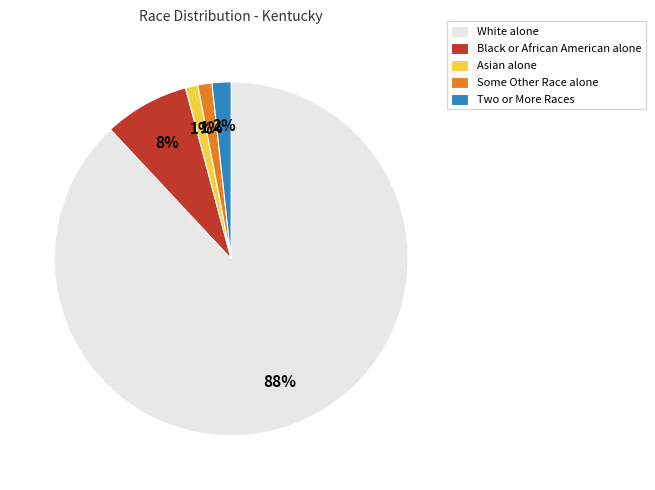

Count the number of slices in the pie.

5